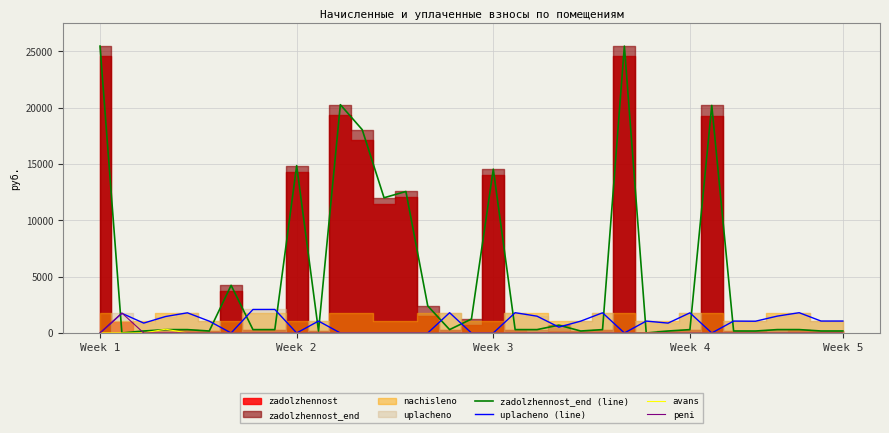

True or false: uplacheno (line) has more than 1 points higher than both neighbors.

True